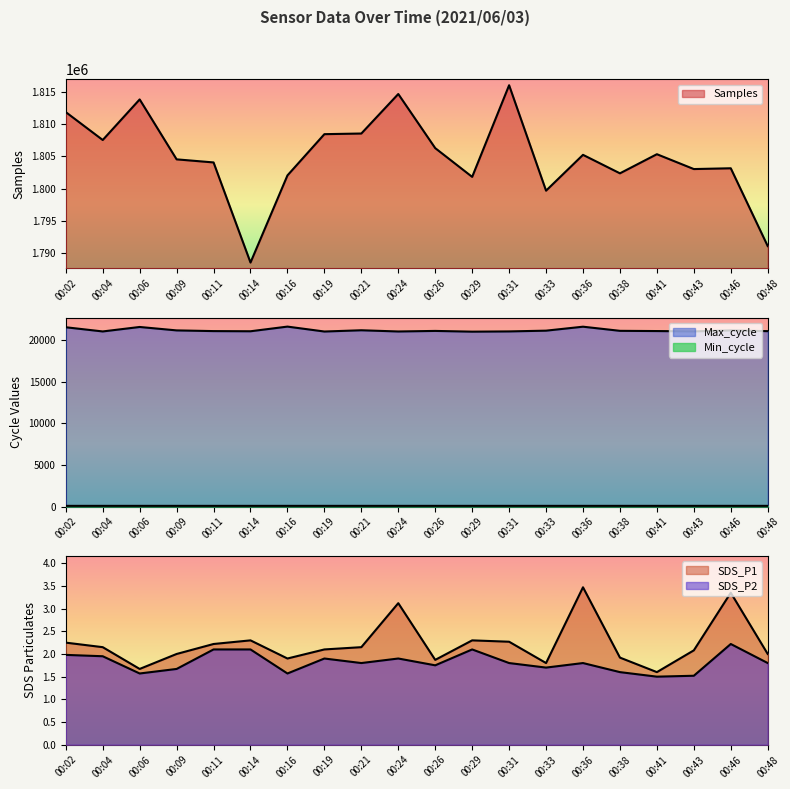

What is the average value of the Min_cycle series?

78.0